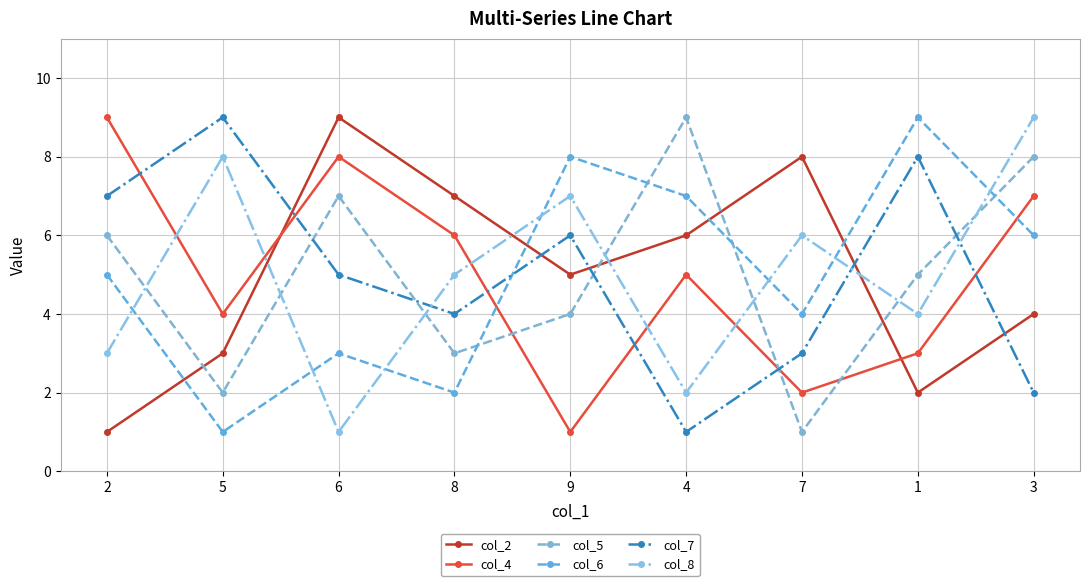

Reading left to right, transcribe all the data shown in this chart.

col_2: 1	3	9	7	5	6	8	2	4
col_4: 9	4	8	6	1	5	2	3	7
col_5: 6	2	7	3	4	9	1	5	8
col_6: 5	1	3	2	8	7	4	9	6
col_7: 7	9	5	4	6	1	3	8	2
col_8: 3	8	1	5	7	2	6	4	9